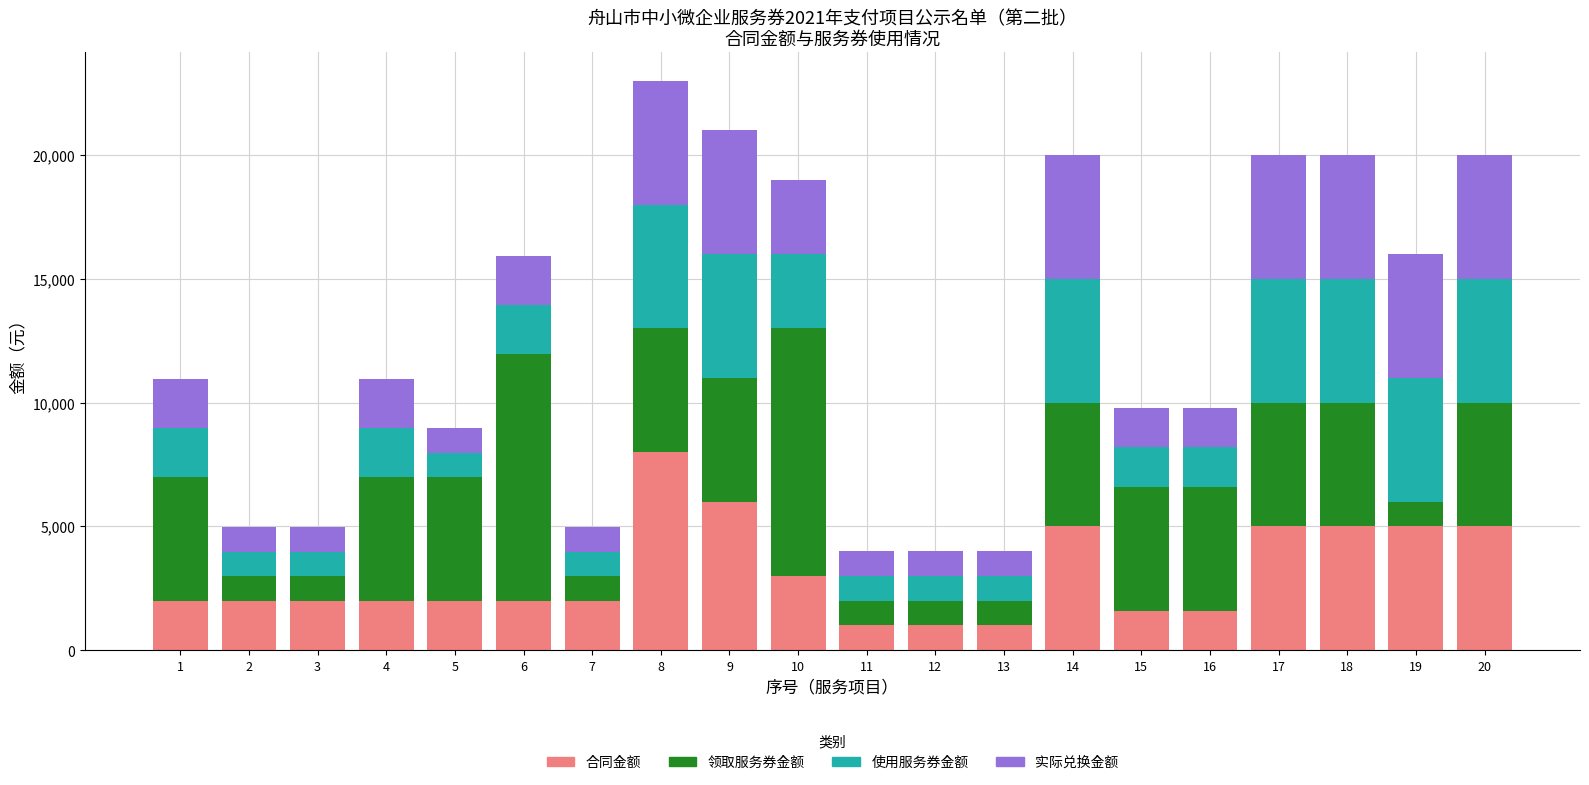

At which category is the sum across all series the highest?

8